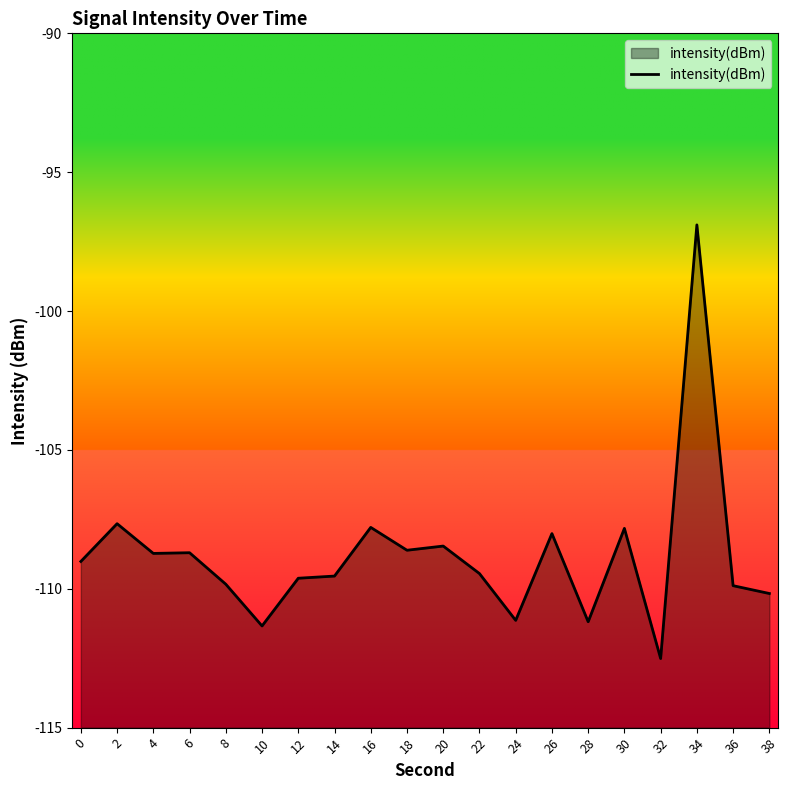

How many series are shown in this chart?

1